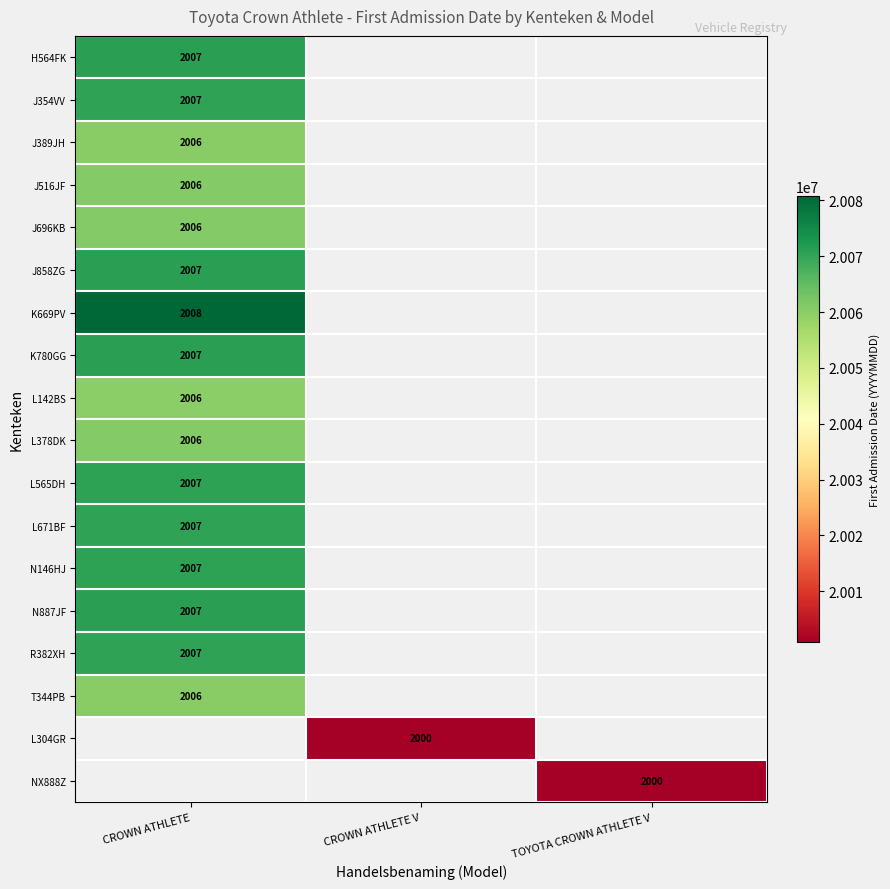

The L304GR series shows 3556 at CROWN ATHLETE V. True or false?

False